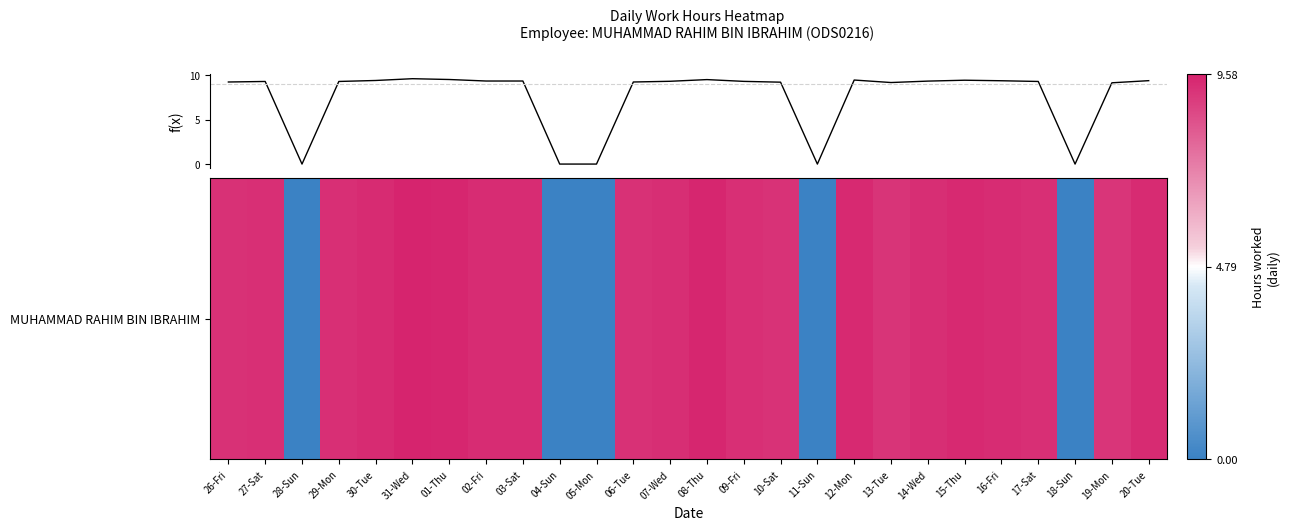

What is the difference between the maximum and minimum values?

9.6